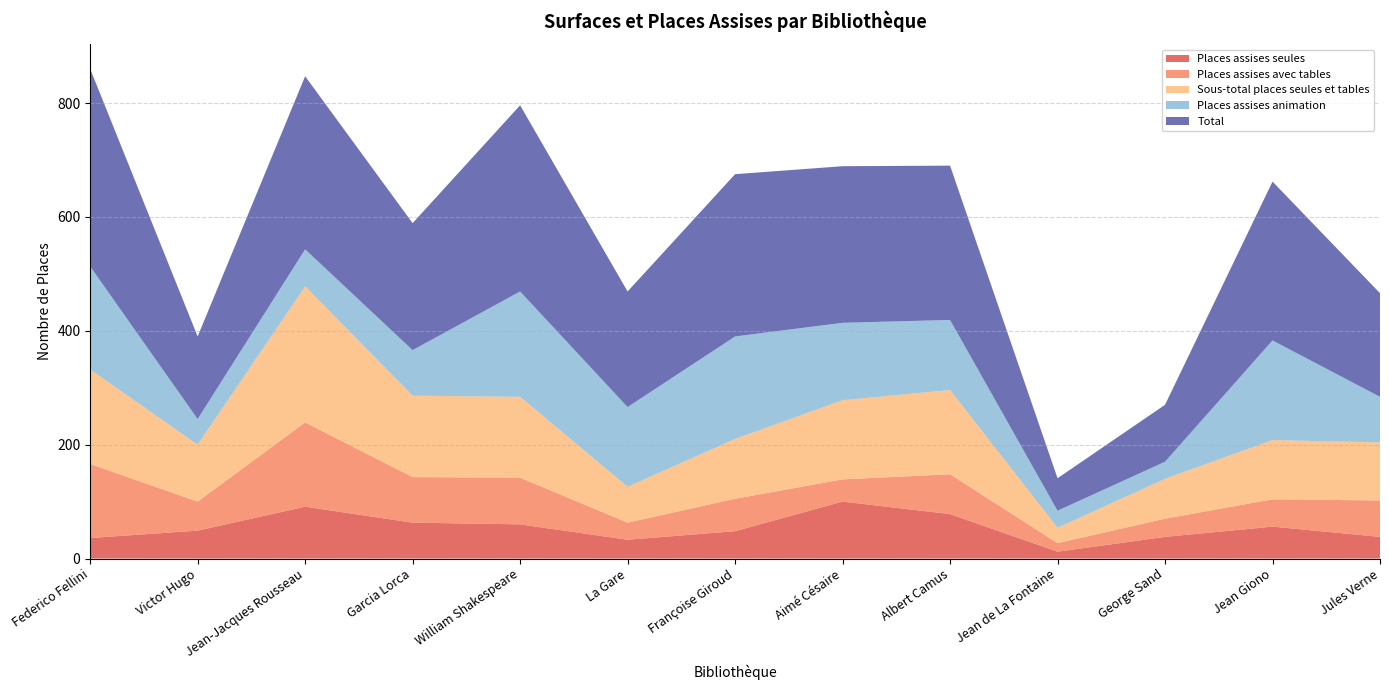

Reading left to right, what are all the values shown in this chart?

Places assises seules: 36	49	91	63	60	33	48	100	78	12	38	56	38
Places assises avec tables: 130	51	148	80	82	30	57	39	70	15	32	48	64
Sous-total places seules et tables: 166	100	239	143	142	63	105	139	148	27	70	104	102
Places assises animation: 181	45	65	80	185	140	180	136	123	30	30	175	80
Total: 347	145	304	223	327	203	285	275	271	57	100	279	182